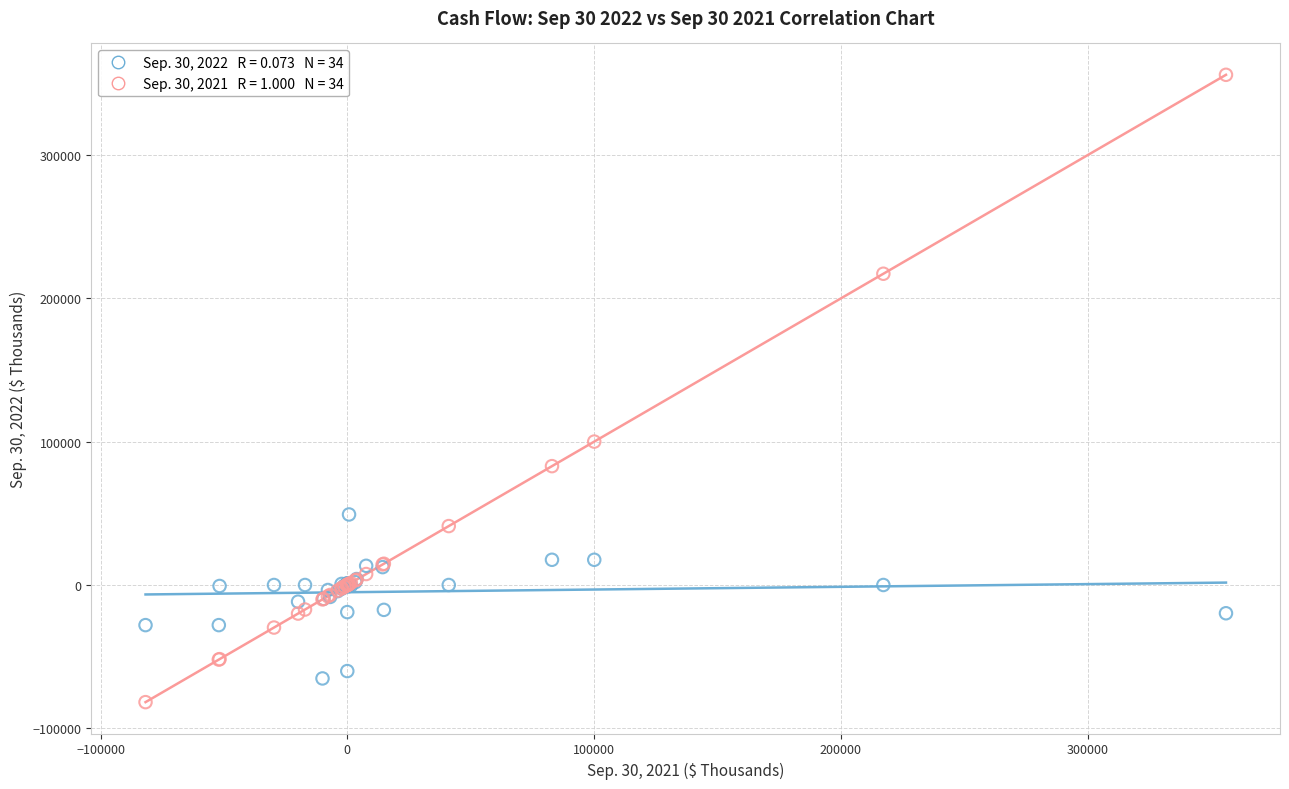

Across all series, what Y value is closest to 137165?

100084